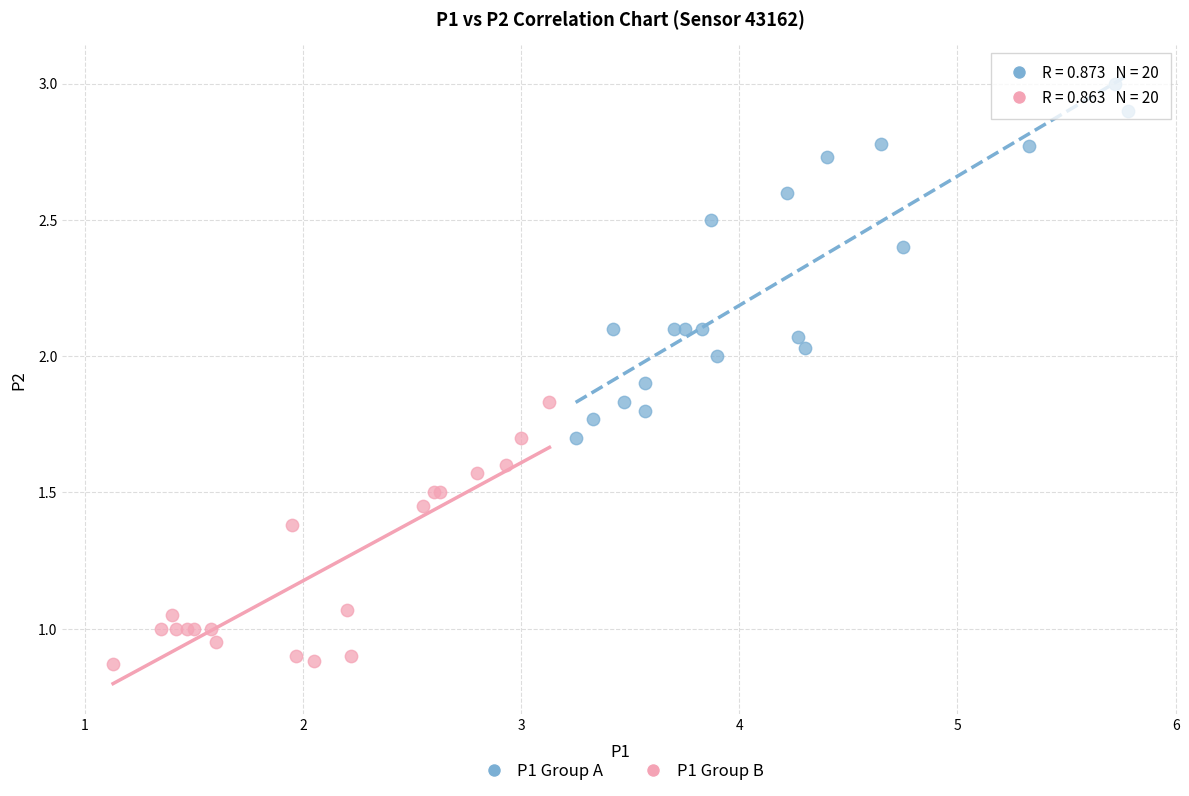

Which series has the widest spread of Y values?

P1 Group A